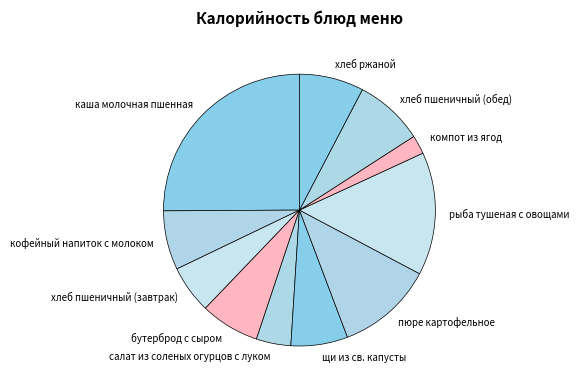

Which category has the biggest portion of the pie?

каша молочная пшенная